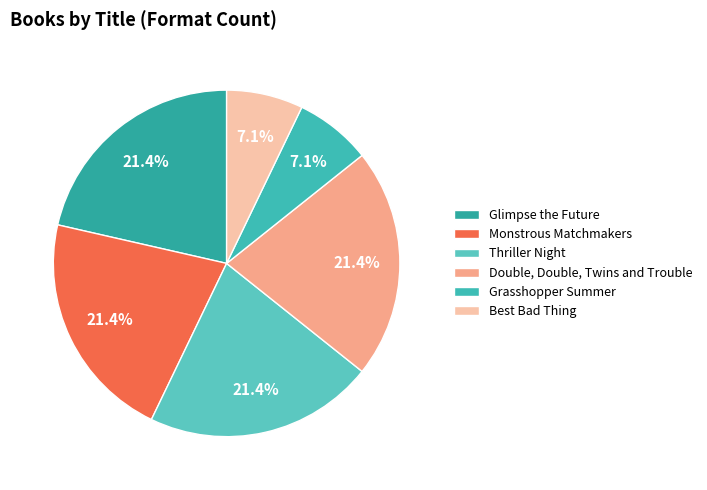

Rank the categories by value from highest to lowest.

Glimpse the Future, Monstrous Matchmakers, Thriller Night, Double, Double, Twins and Trouble, Grasshopper Summer, Best Bad Thing